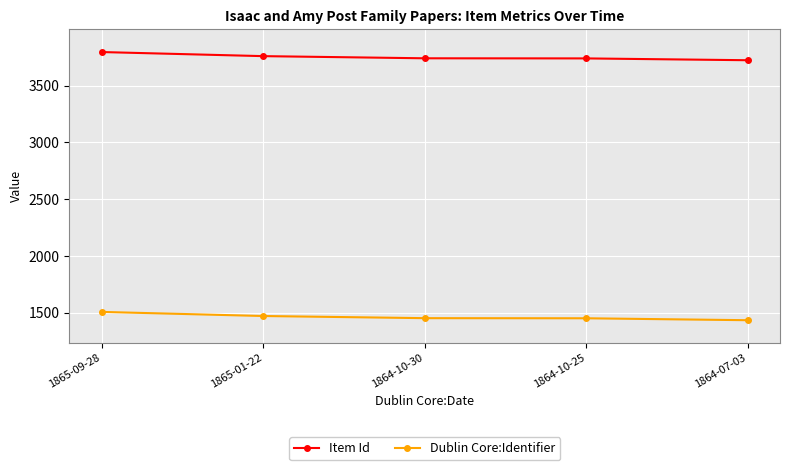

What is the value of the Dublin Core:Identifier point at the 1st from the left?

1509